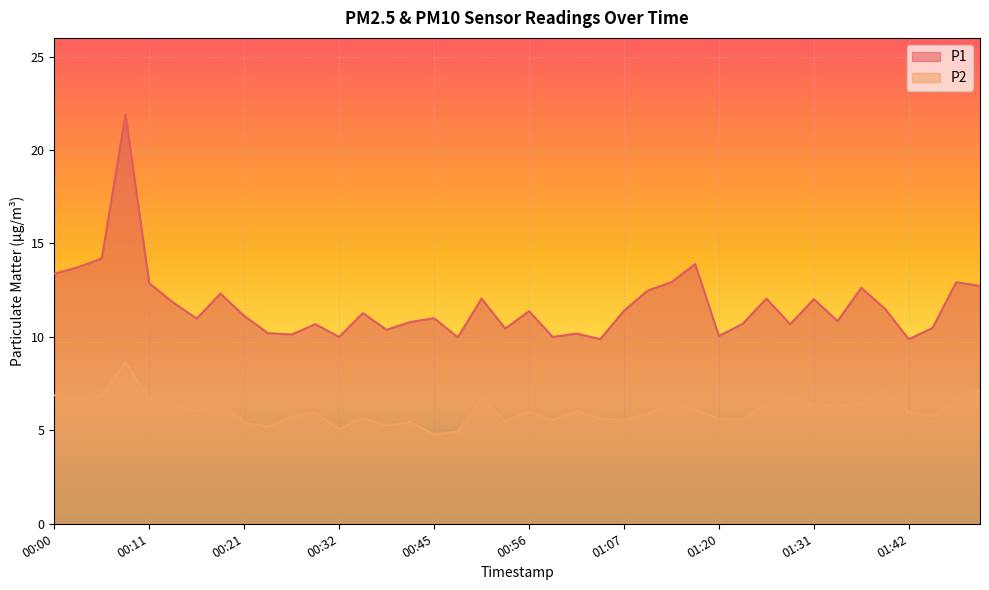

What value does the P2 series have at 00:59?

5.5